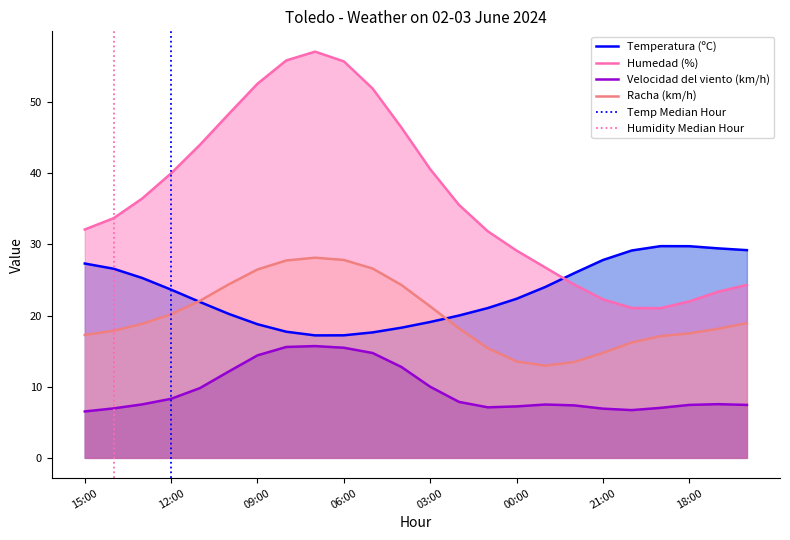

What is the difference between the maximum and minimum values in the Humedad (%) series?

36.0